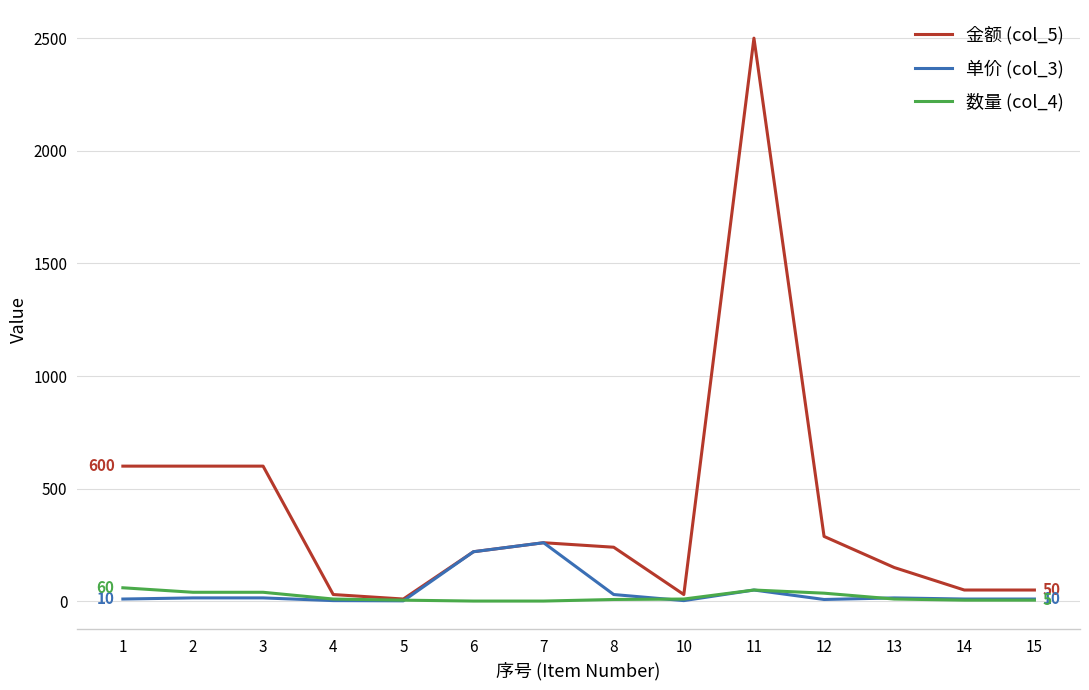

What is the total value across all series at 10?

43